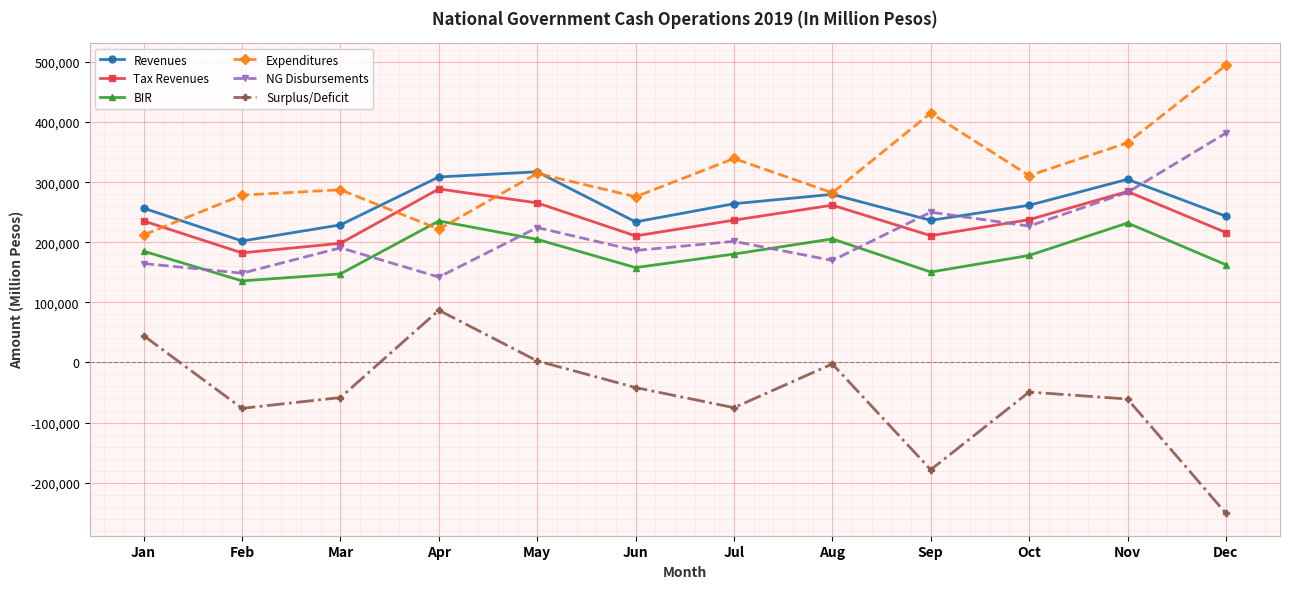

Is the value of Revenues at Oct greater than the value of Surplus/Deficit at Jun?

Yes